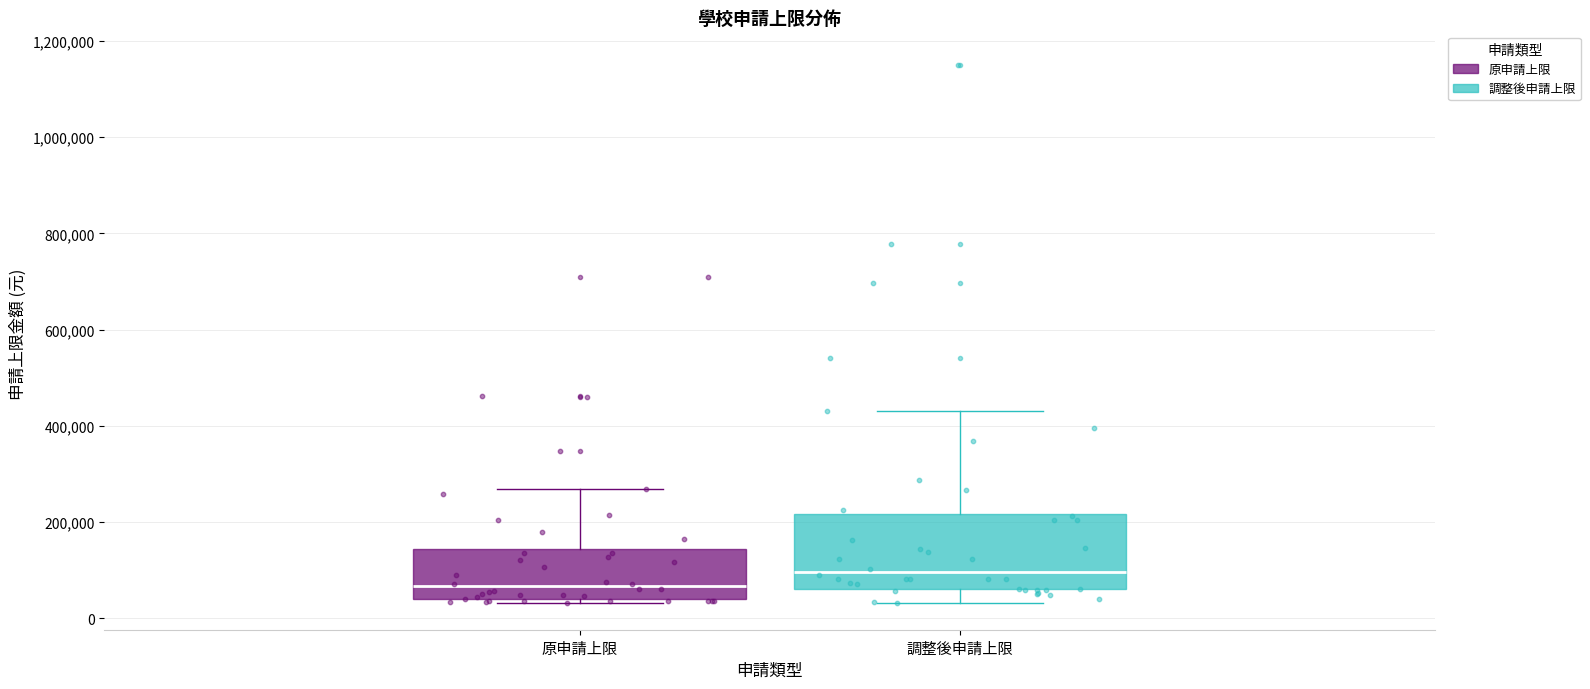

Which box has the highest median line?

調整後申請上限